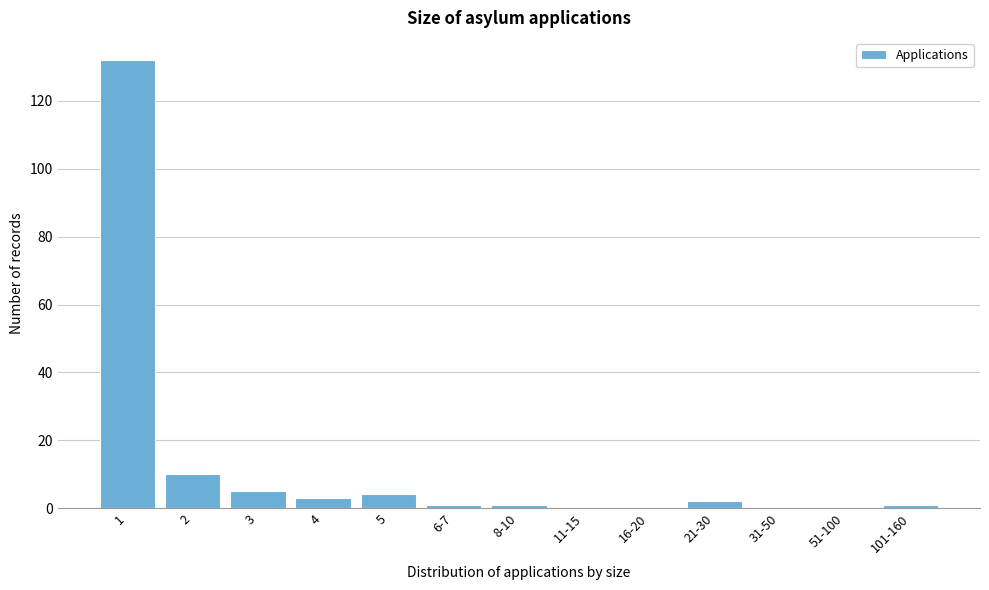

Reading left to right, extract all data points from this chart.

1=132	2=10	3=5	4=3	5=4	6-7=1	8-10=1	11-15=0	16-20=0	21-30=2	31-50=0	51-100=0	101-160=1